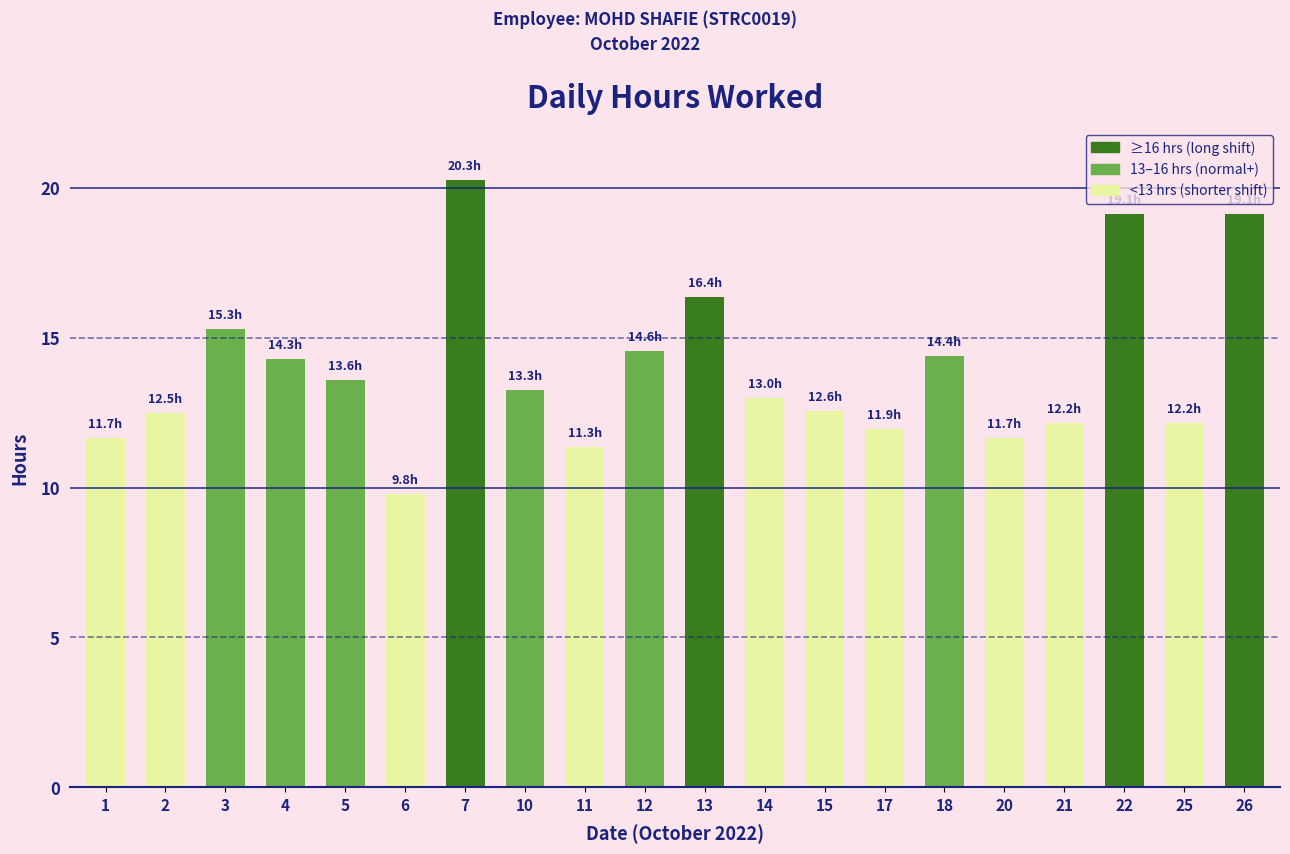

What is the maximum value shown in the chart?

20.3